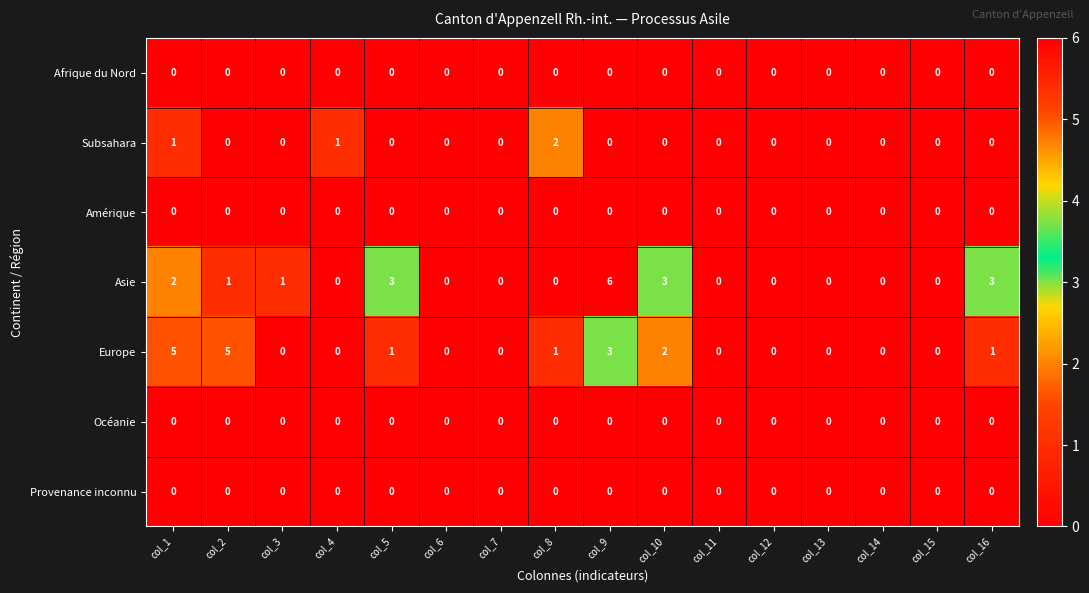

The value of Asie at col_8 is 0. True or false?

True